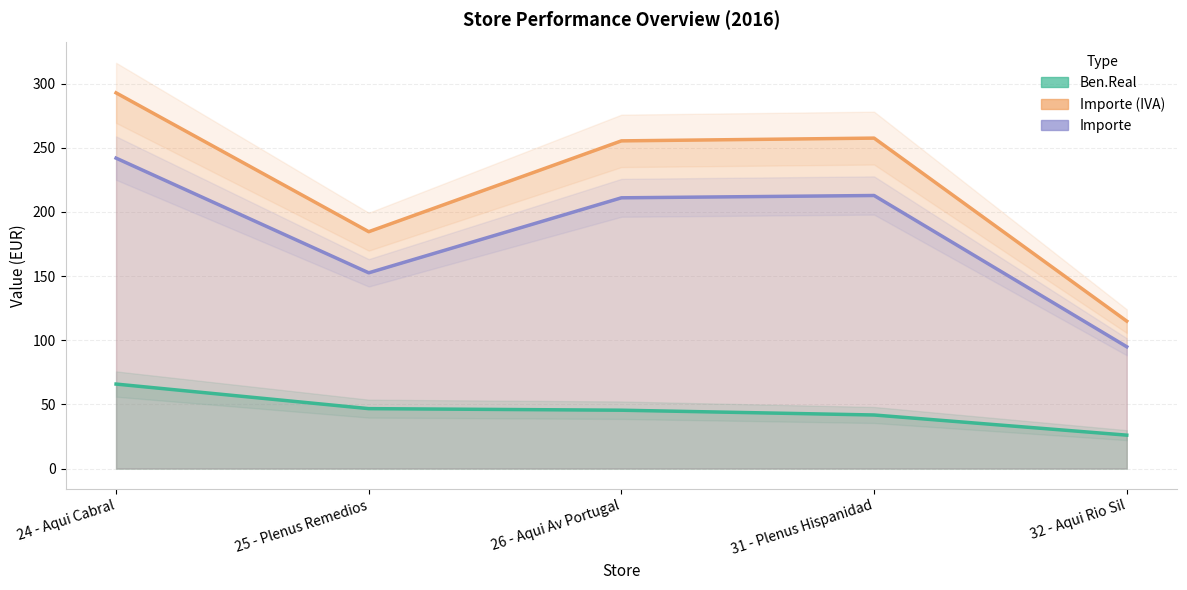

True or false: Importe (IVA) and Importe intersect in this chart.

False